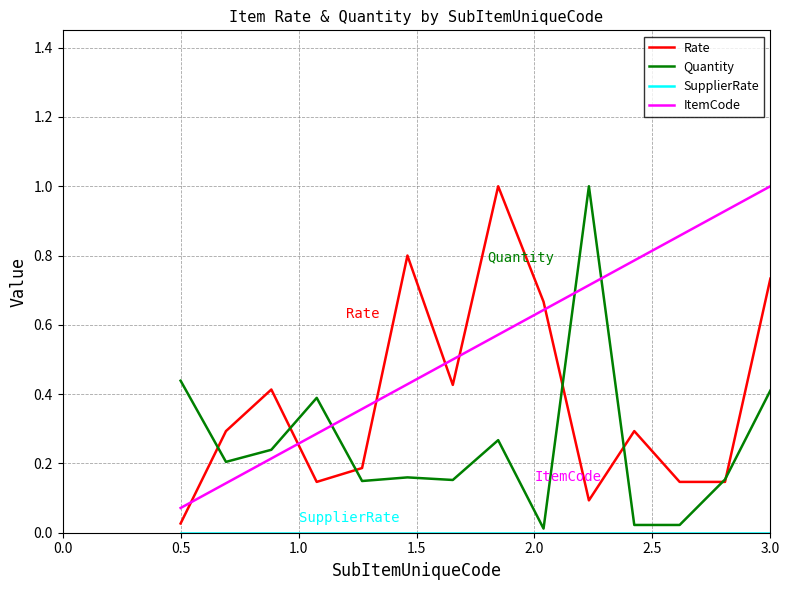

Which series has the largest total across all categories?

ItemCode